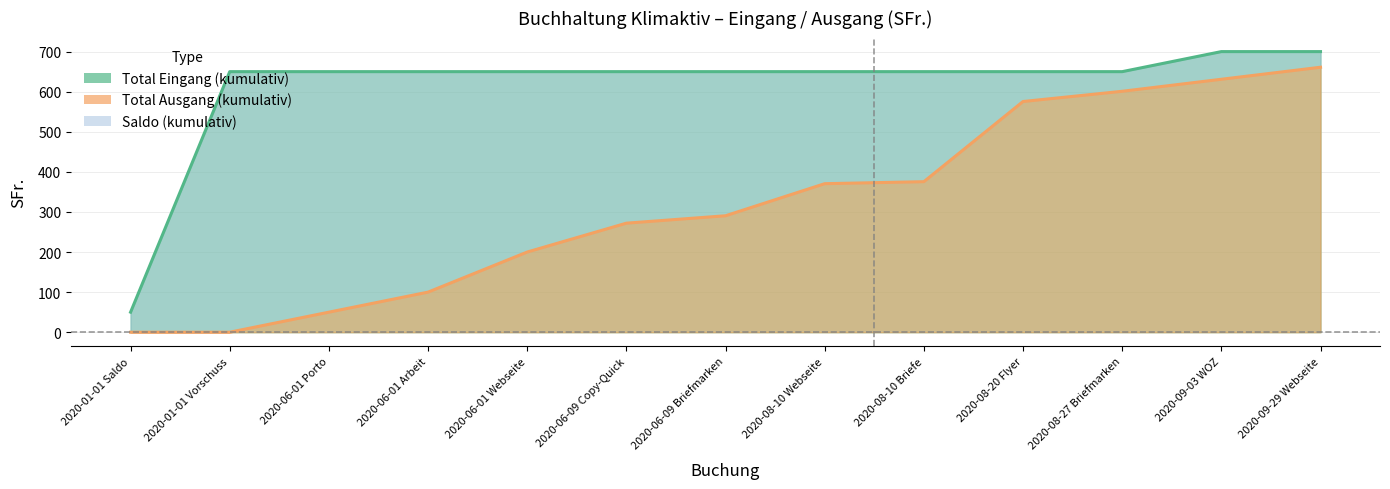

Rank the series by their average value, from lowest to highest.

Total Ausgang, Total Eingang